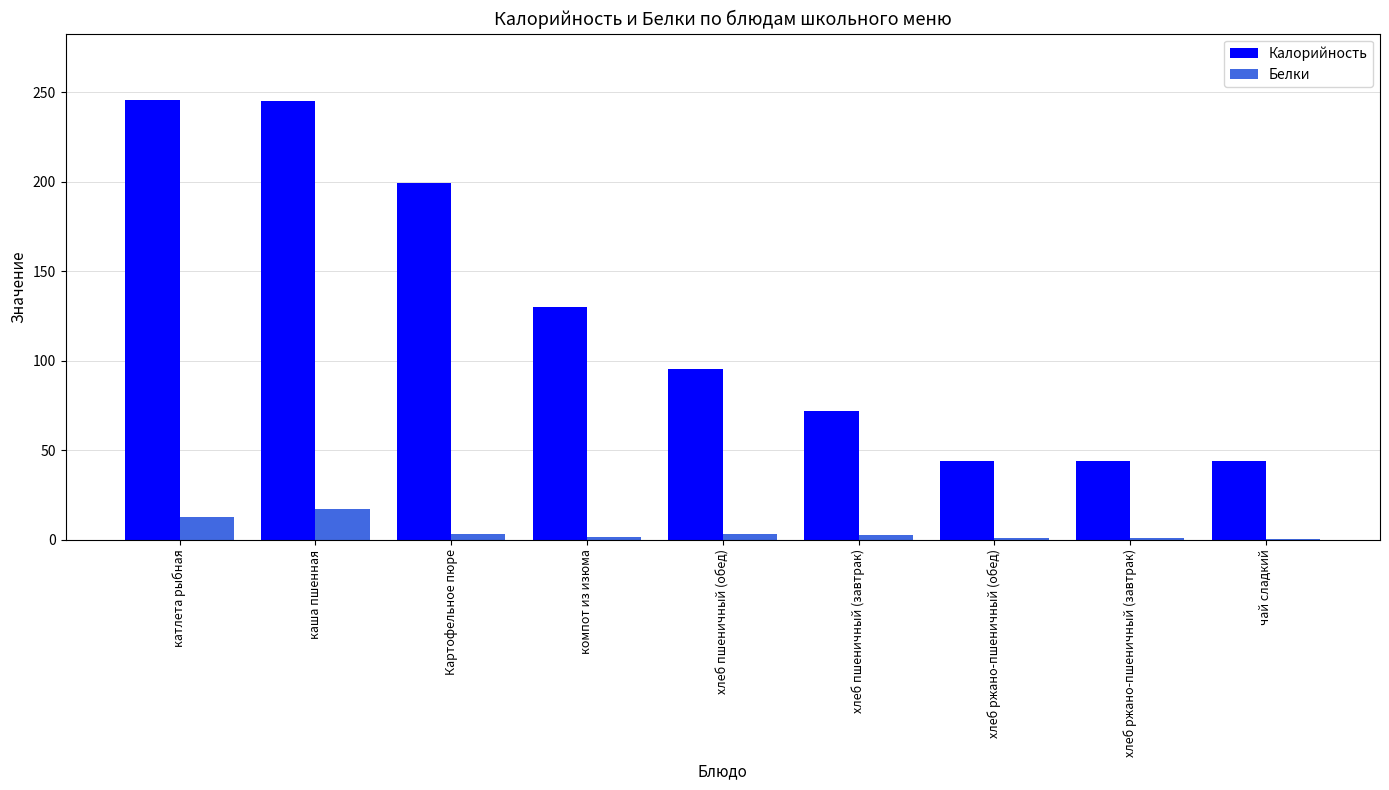

What is the sum of all Белки values?

41.8